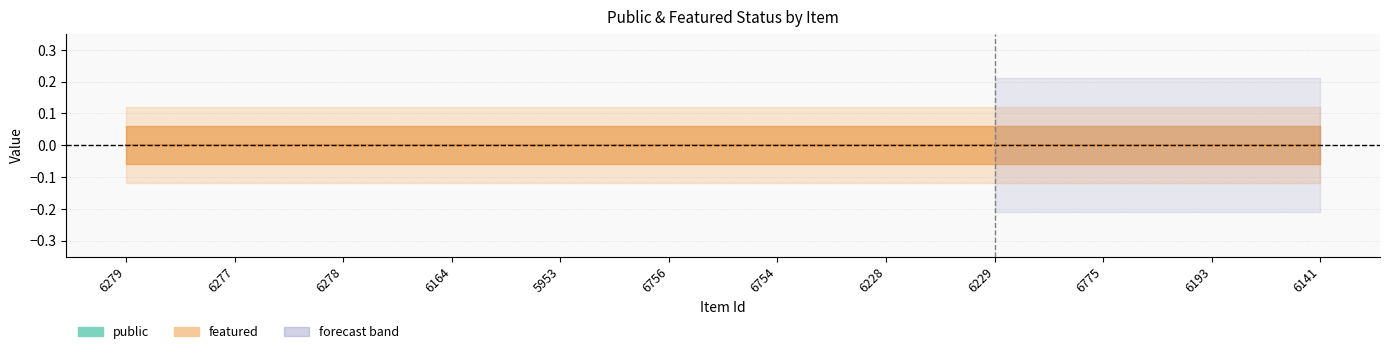

True or false: public and featured cross at least once.

False